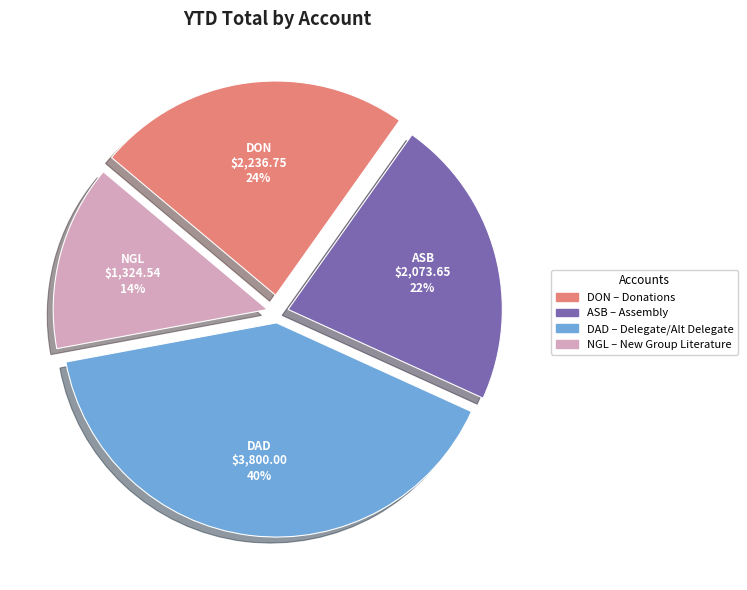

Combined, do DON and NGL account for over 50%?

No